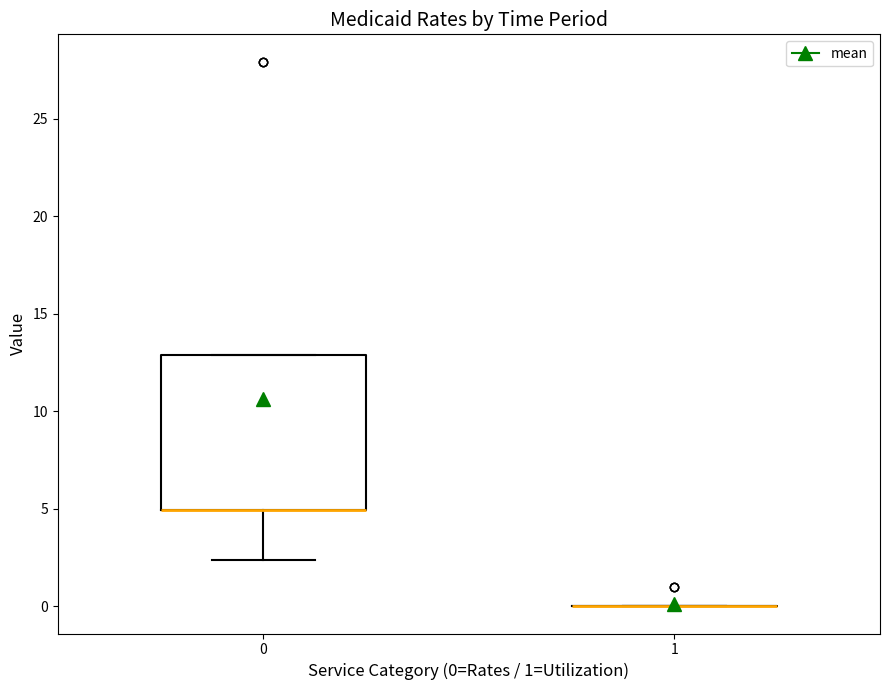

Comparing the boxes themselves (not the whiskers), which one is the tallest?

0